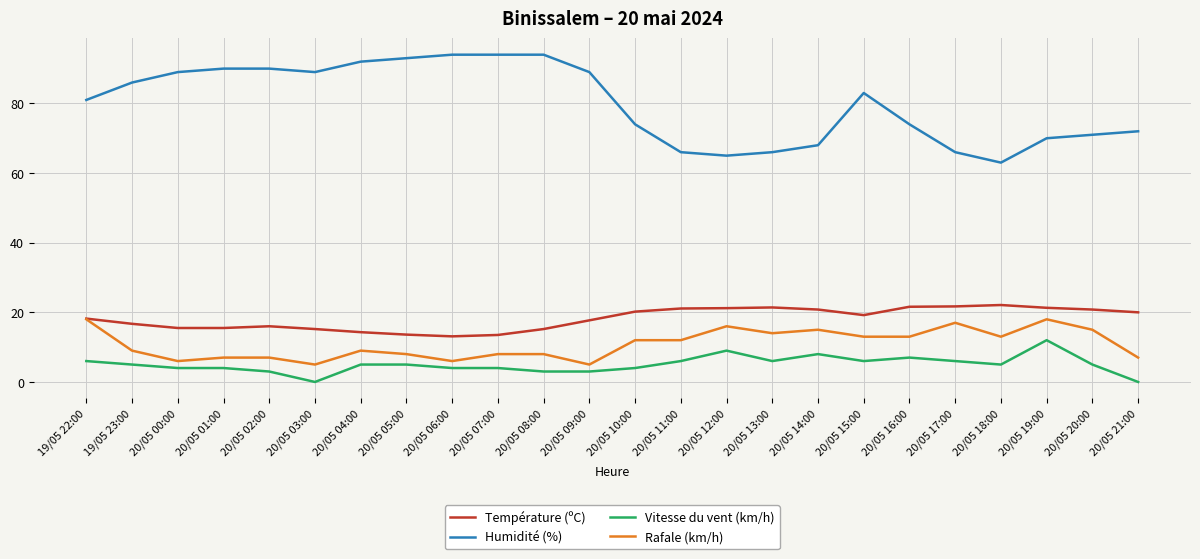

Which series has the largest range (max minus min)?

Humidité (%)